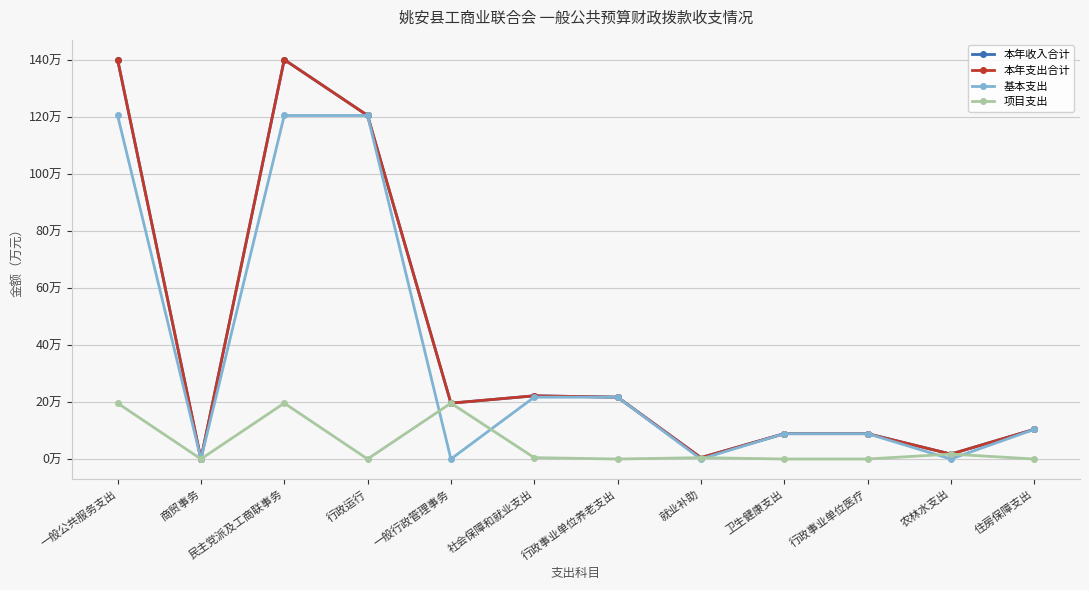

At which category is the sum across all series the highest?

一般公共服务支出